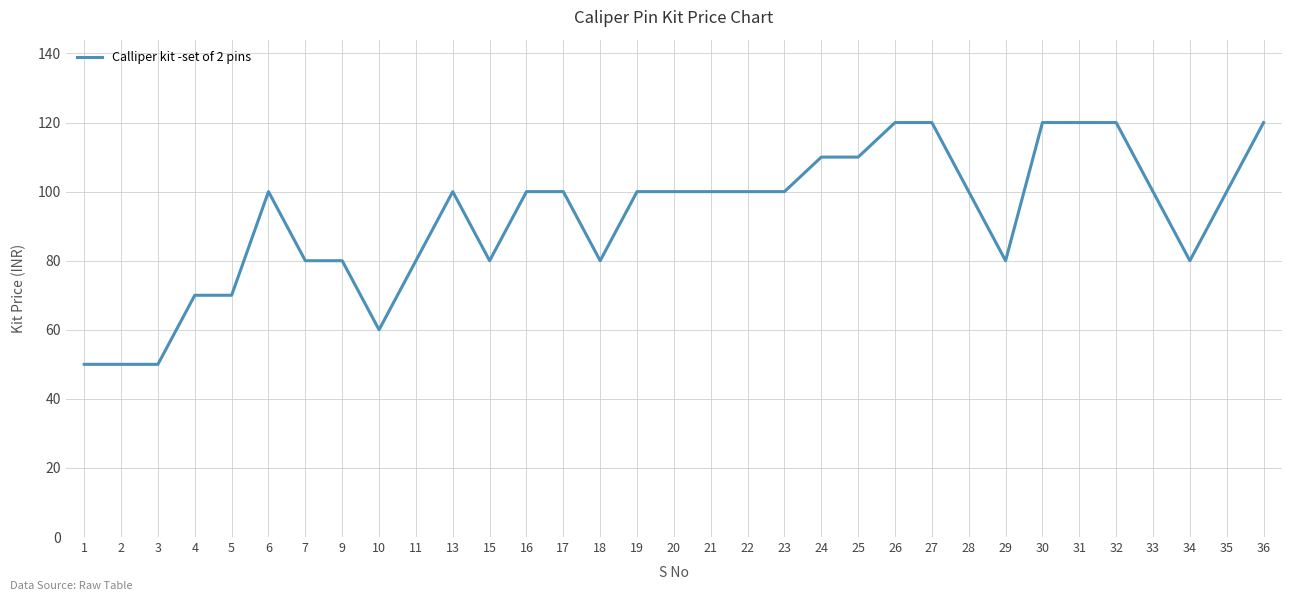

What is the ratio of the value at 19 to the value at 1?

2.0